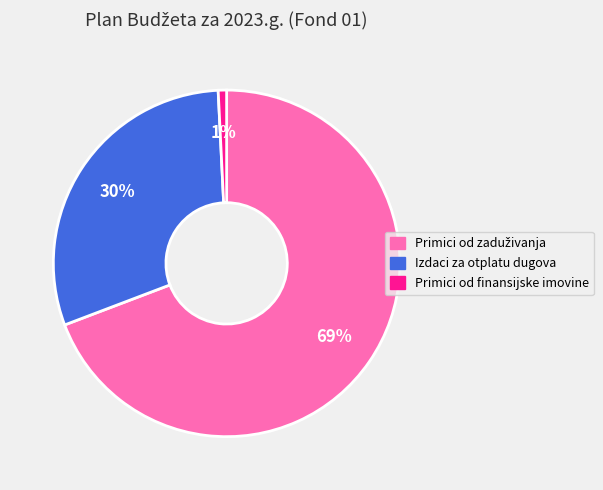

Is it true that Primici od finansijske imovine is 11% of the pie?

False